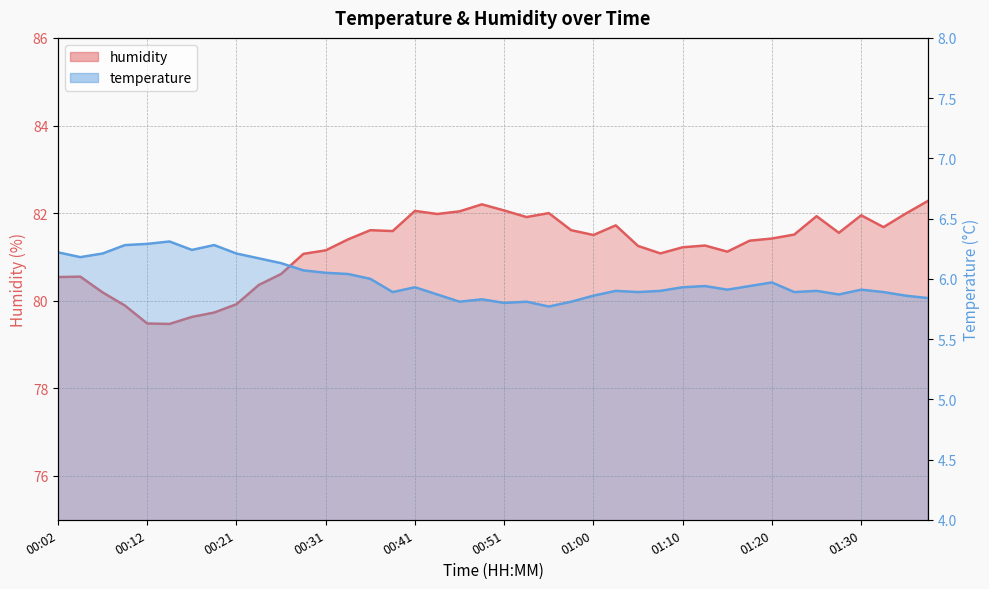

At which category does humidity reach its first local valley?

00:14